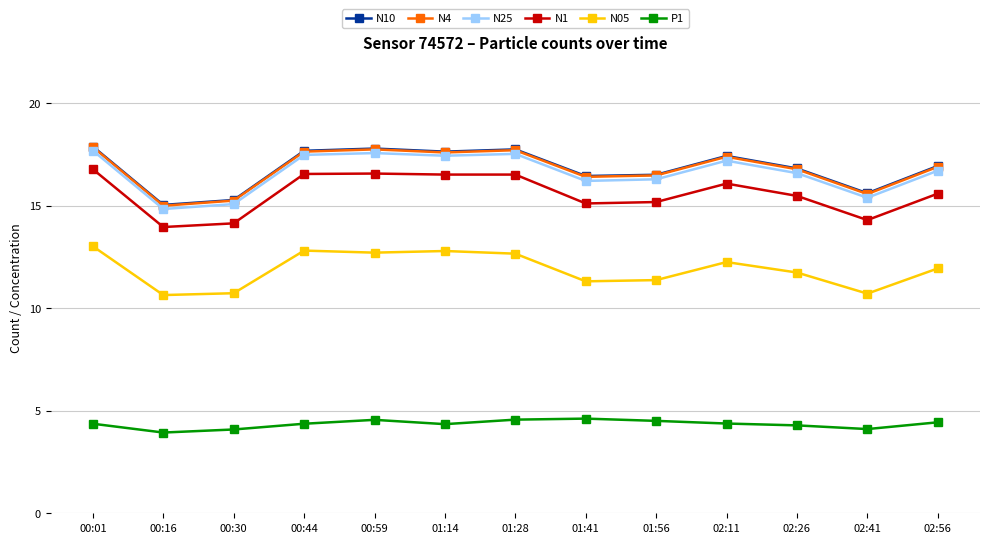

The value of N10 at 02:41 is 15.6. True or false?

True